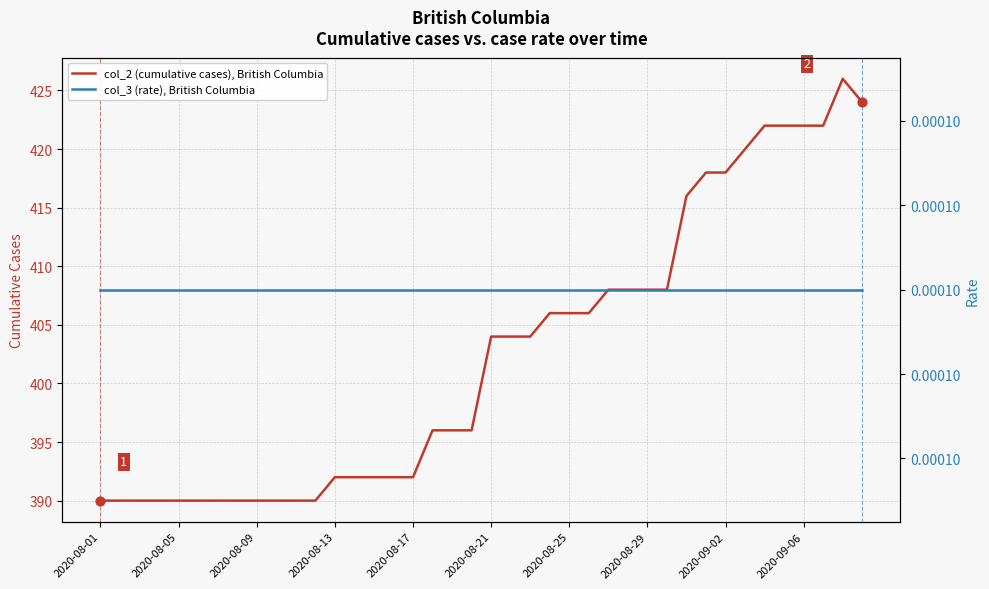

Which series has the widest spread of Y values?

col_2 (cumulative cases), British Columbia